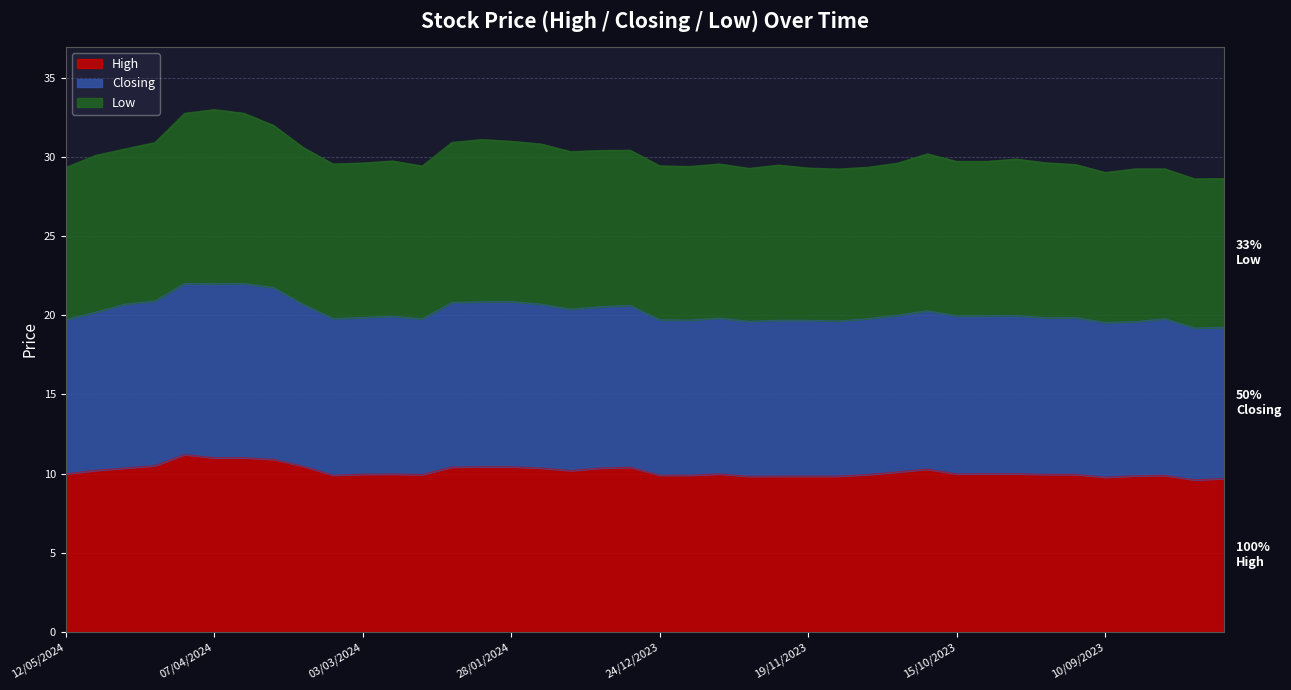

What is the maximum value for High?

11.2